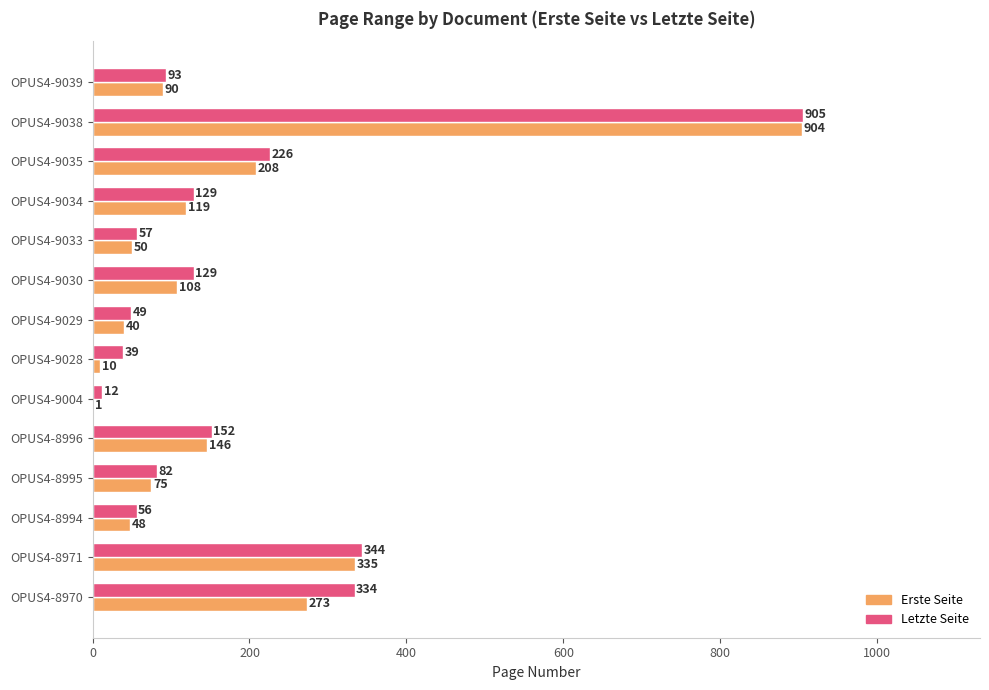

What is the sum of all Erste Seite values?

2407